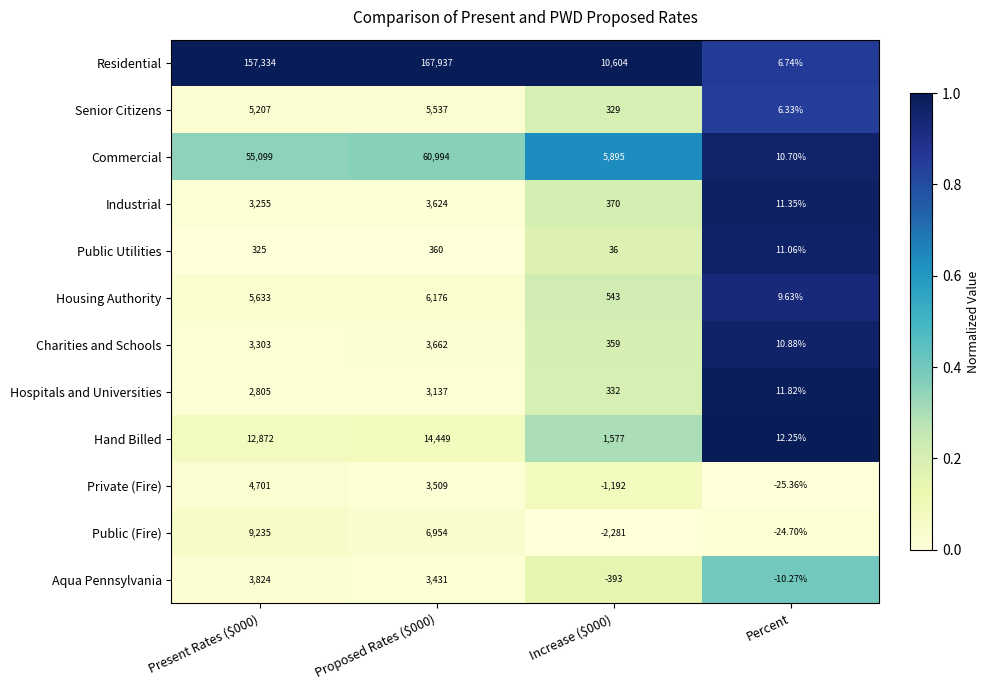

Rank the series by their maximum value, from lowest to highest.

Public Utilities, Hospitals and Universities, Industrial, Charities and Schools, Aqua Pennsylvania, Private (Fire), Senior Citizens, Housing Authority, Public (Fire), Hand Billed, Commercial, Residential